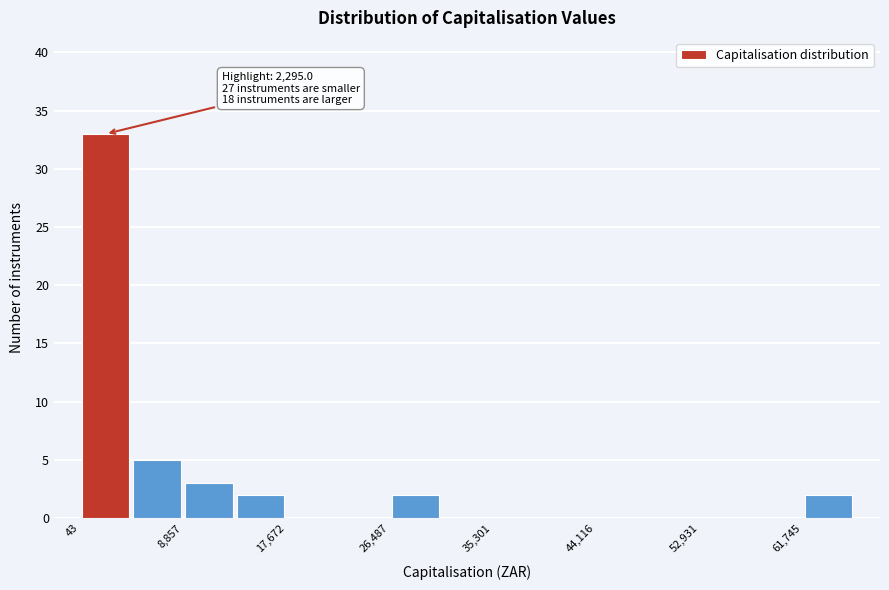

Over which range of the x-axis is the bar tallest?

0 to 4000